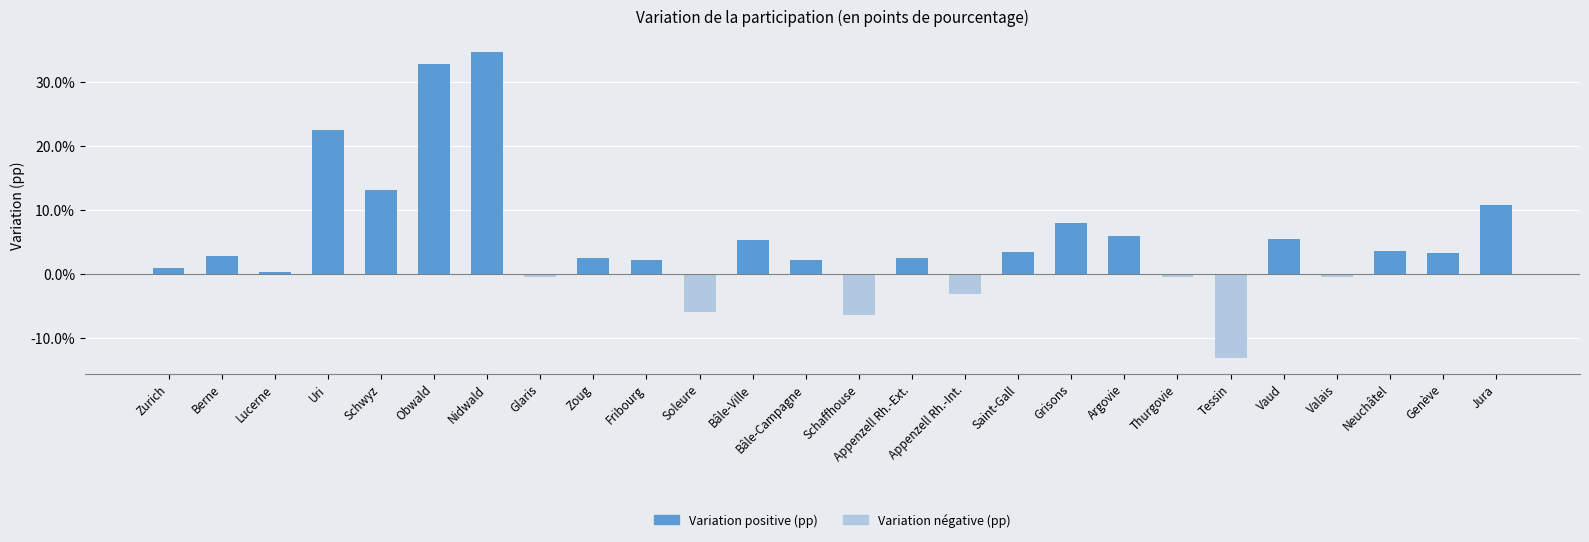

What is the ratio of the value at Zurich to the value at Berne?

0.3